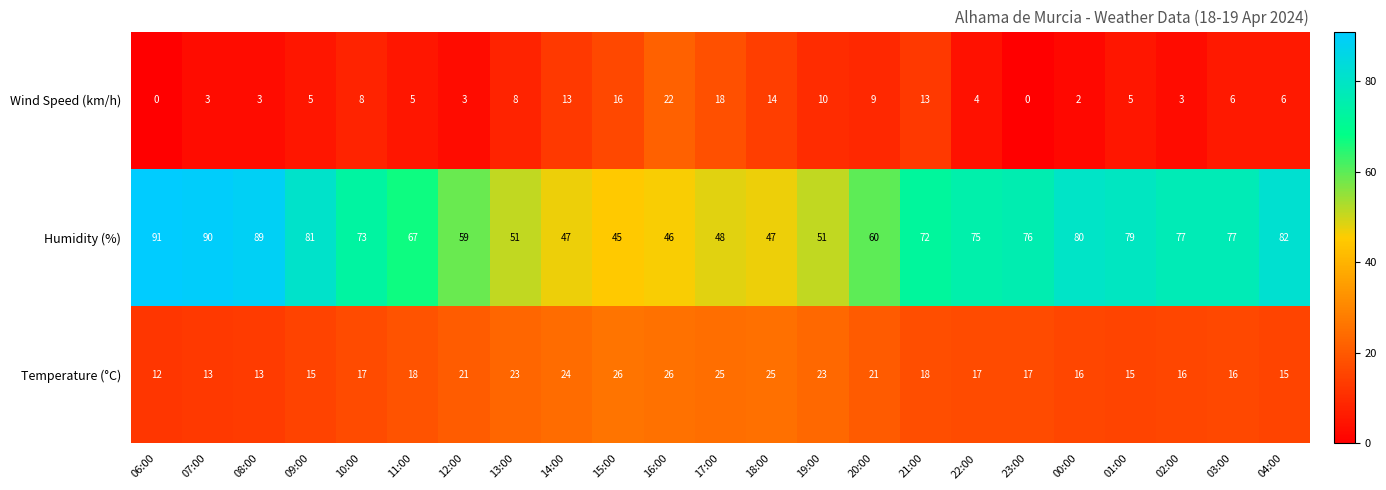

Rank the series at 09:00 from lowest to highest value.

Wind Speed (km/h), Temperature (°C), Humidity (%)